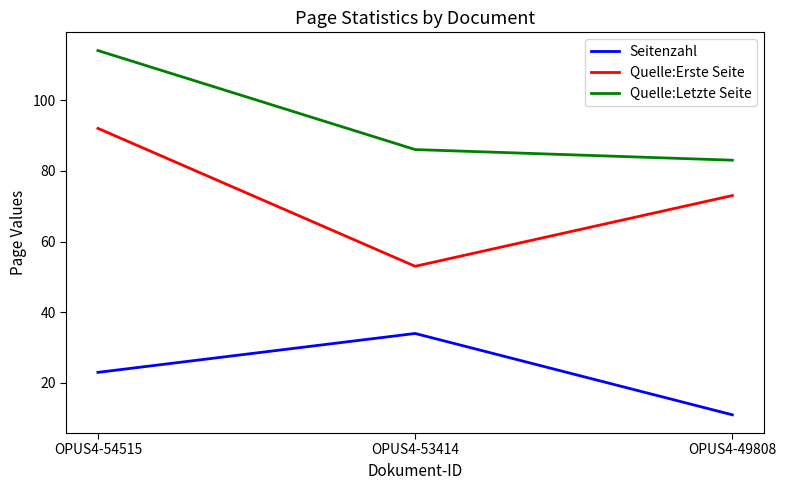

The Quelle:Erste Seite series shows 13 at OPUS4-53414. True or false?

False